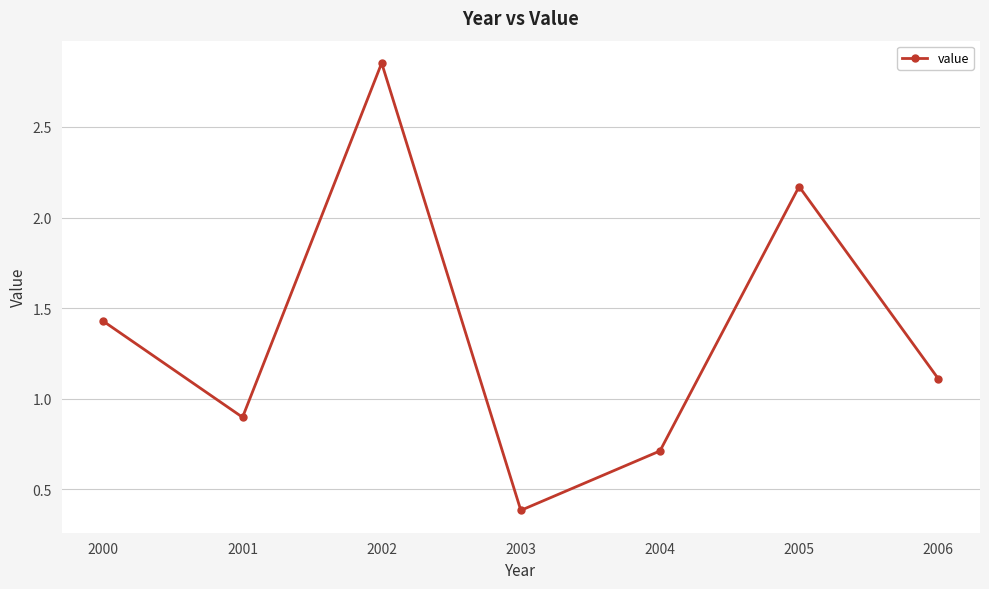

What is the ratio of the value at 2000 to the value at 2002?

0.5